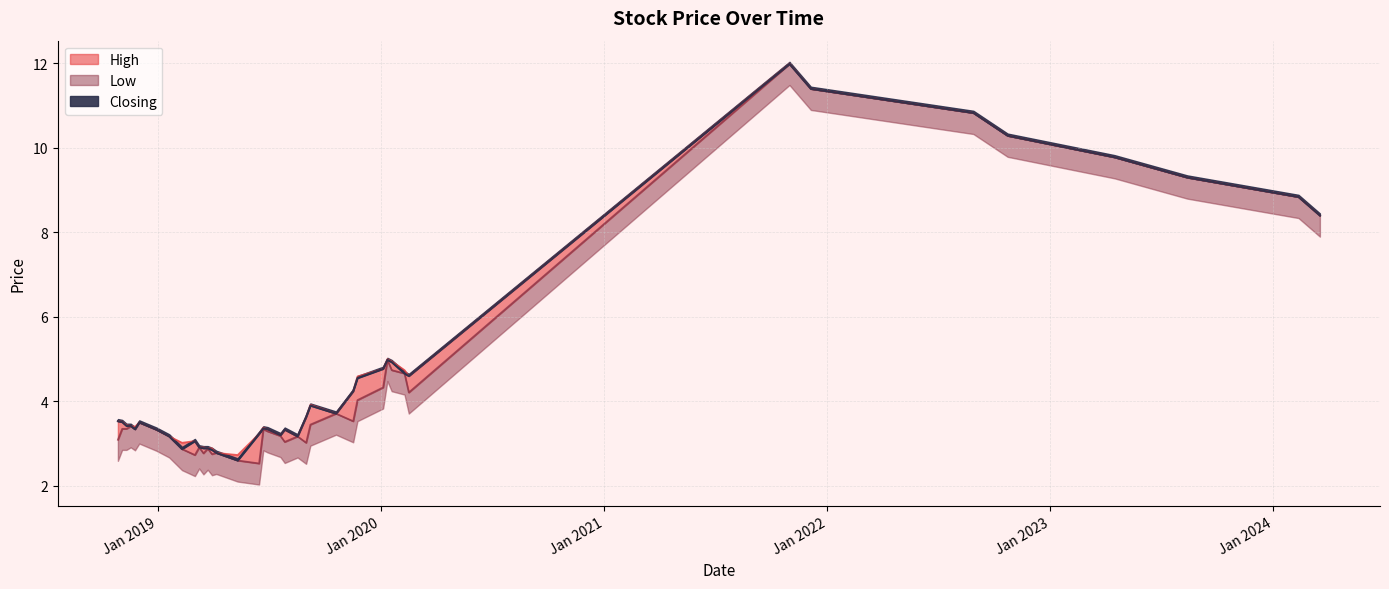

List the labels in order of Closing value, largest first.

31/10/2021, 05/12/2021, 28/08/2022, 23/10/2022, 16/04/2023, 13/08/2023, 11/02/2024, 17/03/2024, 12/01/2020, 19/01/2020, 05/01/2020, 09/02/2020, 16/02/2020, 24/11/2019, 17/11/2019, 08/09/2019, 20/10/2019, 01/09/2019, 28/10/2018, 04/11/2018, 02/12/2018, 18/11/2018, 11/11/2018, 23/06/2019, 30/06/2019, 25/11/2018, 28/07/2019, 30/12/2018, 16/06/2019, 21/07/2019, 18/08/2019, 20/01/2019, 03/03/2019, 10/03/2019, 24/03/2019, 17/03/2019, 10/02/2019, 31/03/2019, 07/04/2019, 12/05/2019